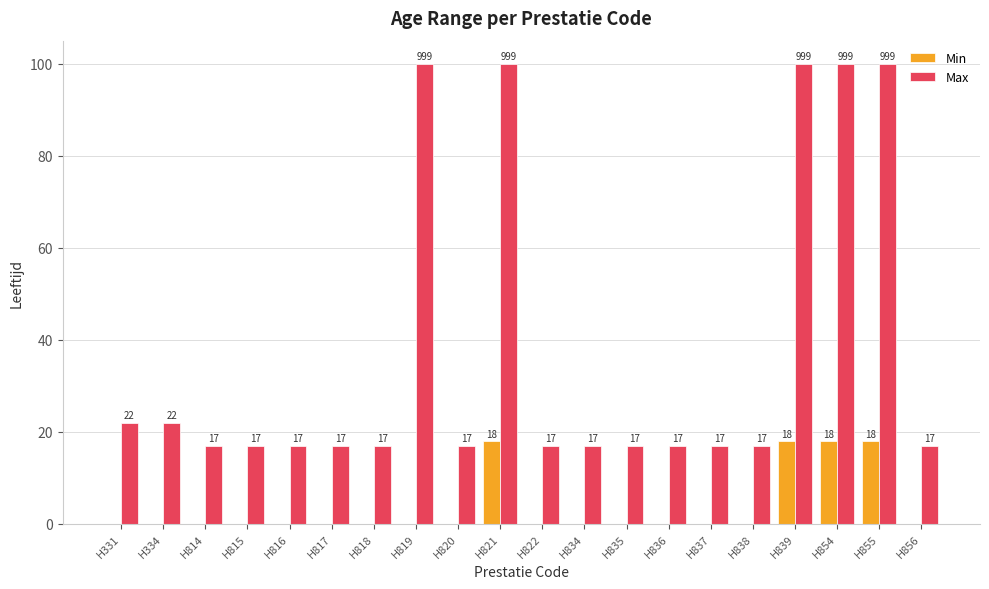

The Max series shows 26 at H814. True or false?

False